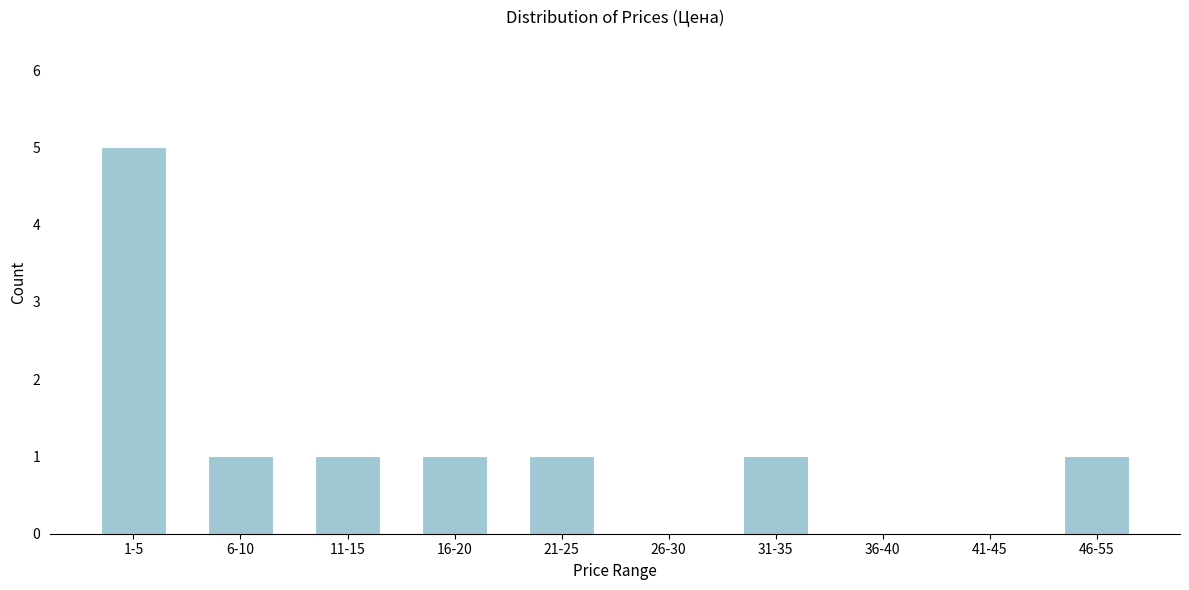

Reading left to right, list all the values displayed in this chart.

1-5=5	6-10=1	11-15=1	16-20=1	21-25=1	26-30=0	31-35=1	36-40=0	41-45=0	46-55=1